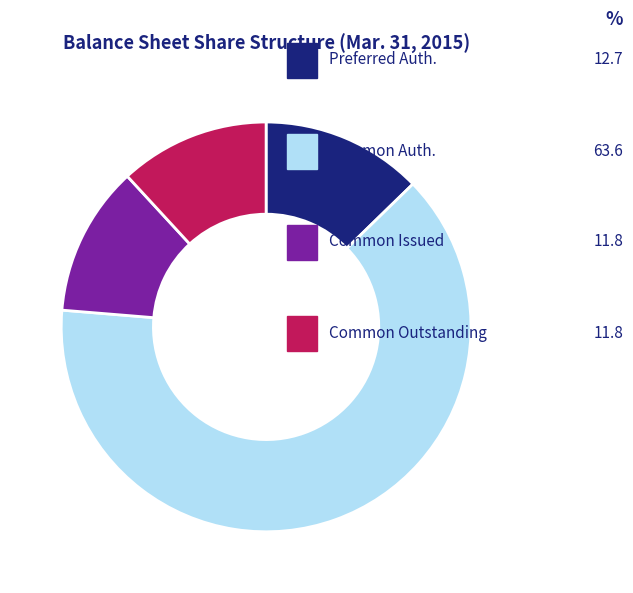

Is there any slice that represents more than half of the pie?

Yes